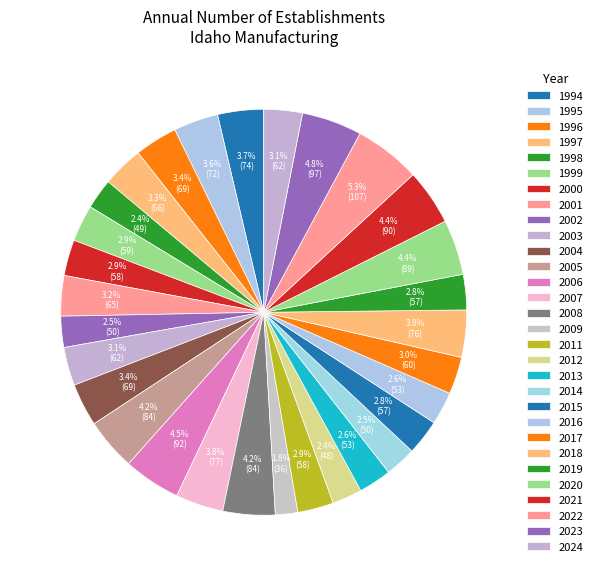

Count the number of slices in the pie.

30